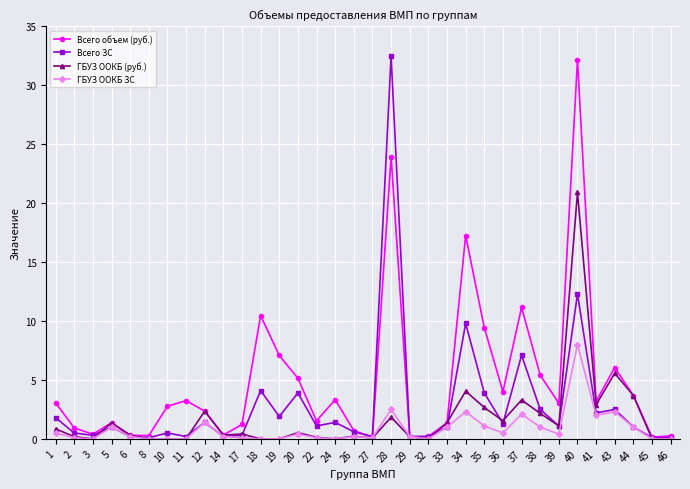

Where is ГБУЗ ООКБ (руб.) nearest to the value 10459470?

43